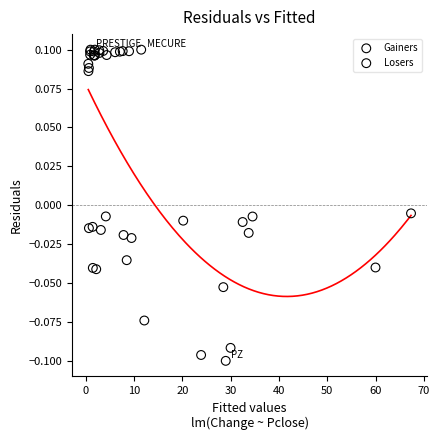

Which series has the widest spread of Y values?

Losers